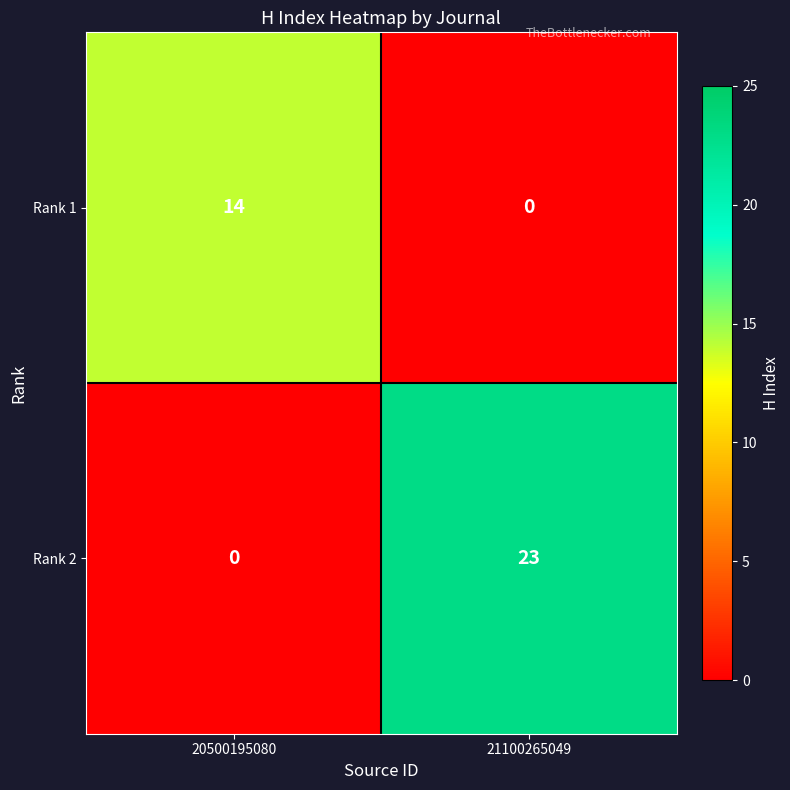

What is the difference between the highest and lowest values at 21100265049?

23